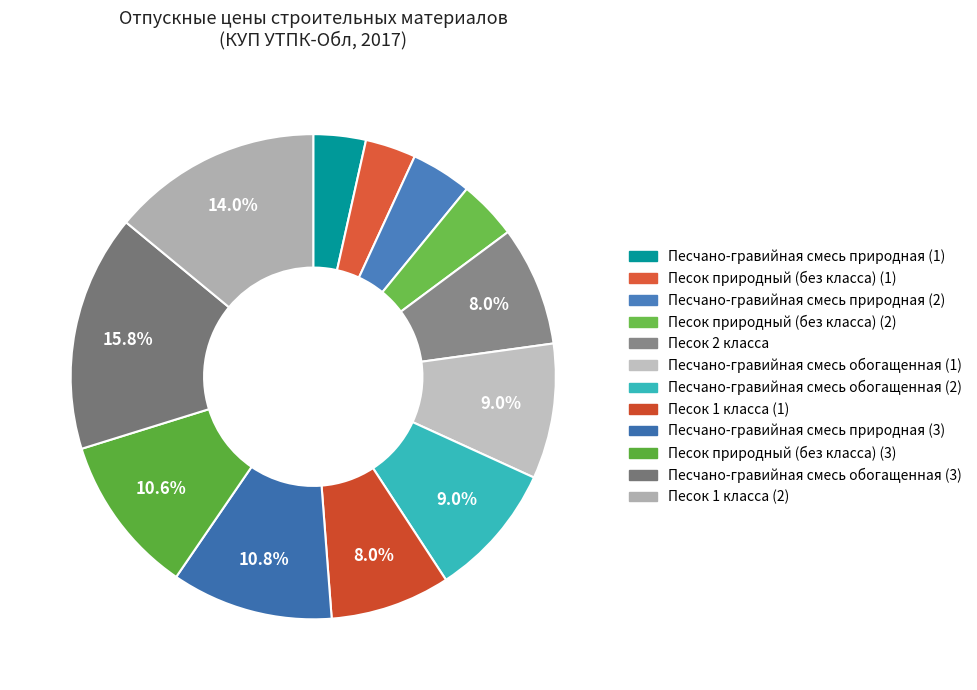

How many segments does this pie chart have?

12